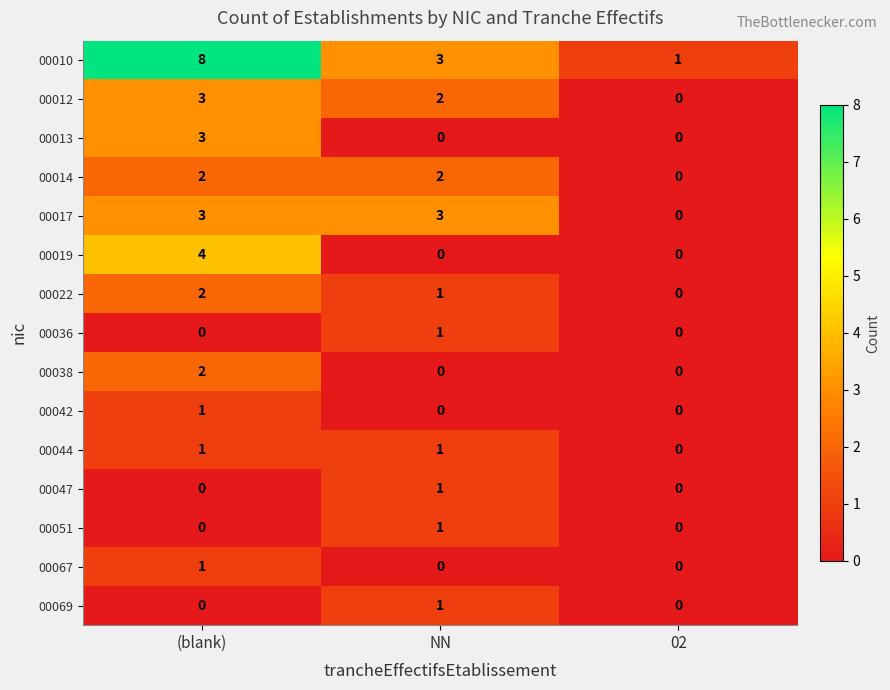

Which category has the highest value across all series?

(blank)